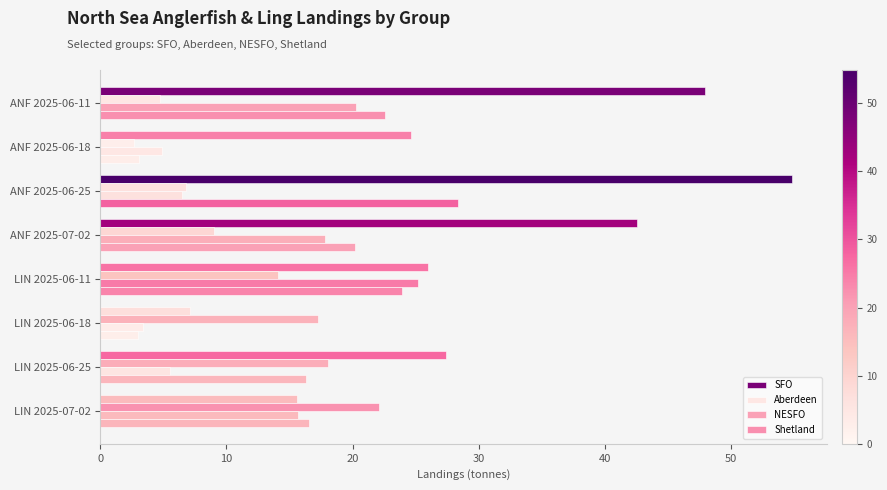

Count the number of categories in the chart.

8